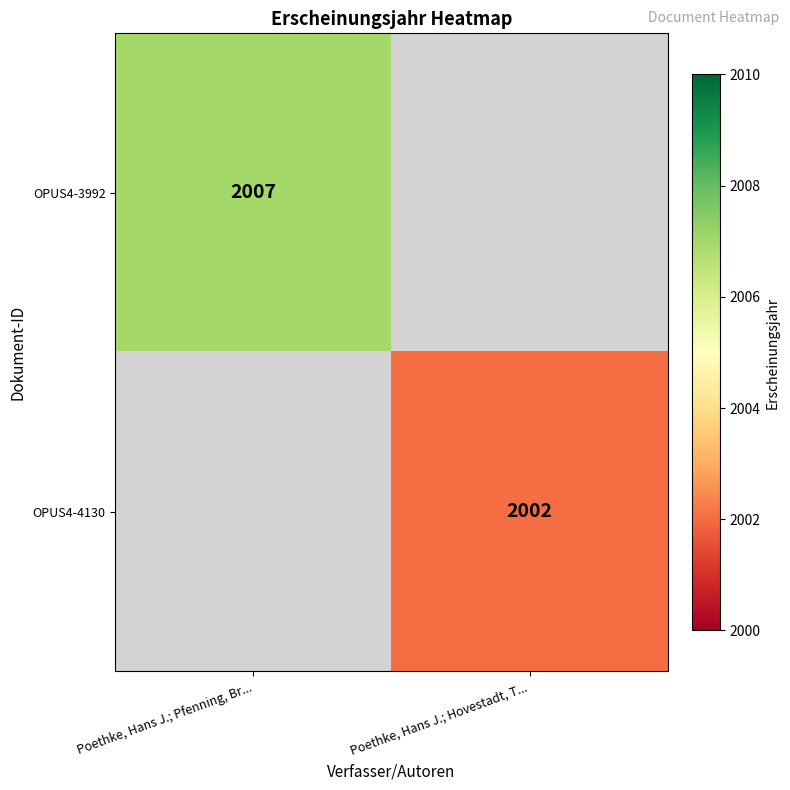

The OPUS4-3992 series shows 2942 at Poethke, Hans J.; Pfenning, Br.... True or false?

False